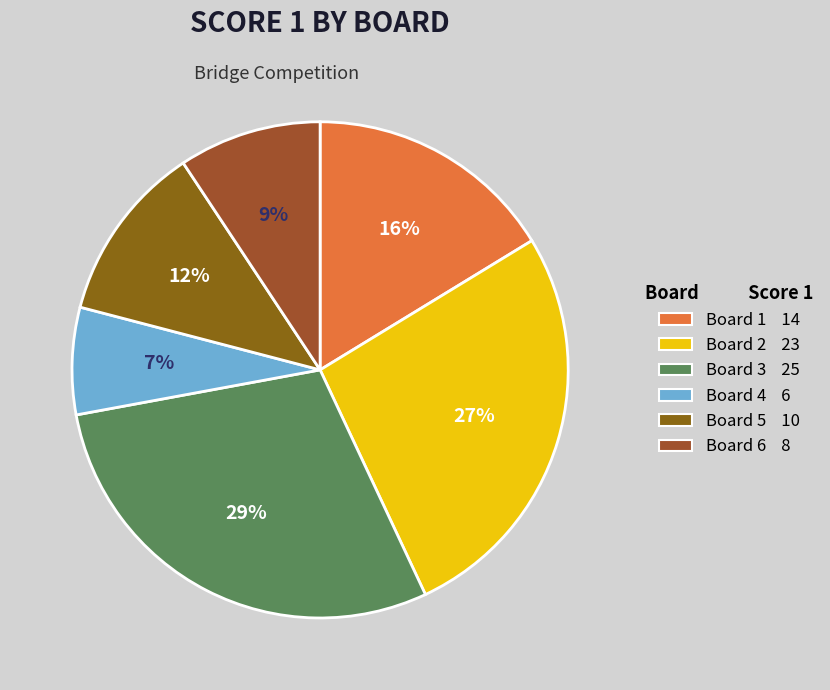

To the nearest percent, what percentage of the pie is Board 2?

27%